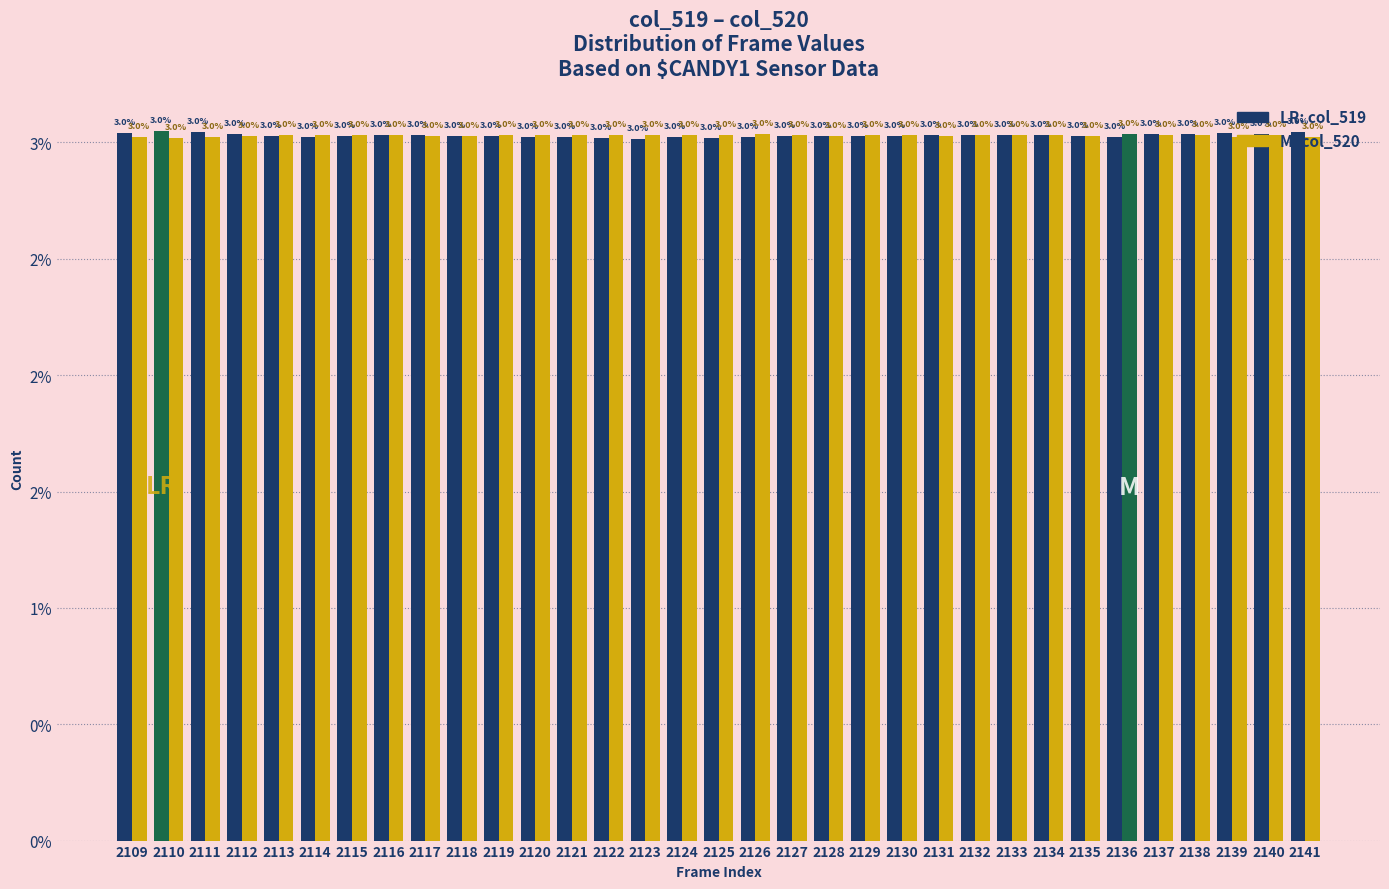

Are the bars grouped side by side (vs. stacked)?

Yes